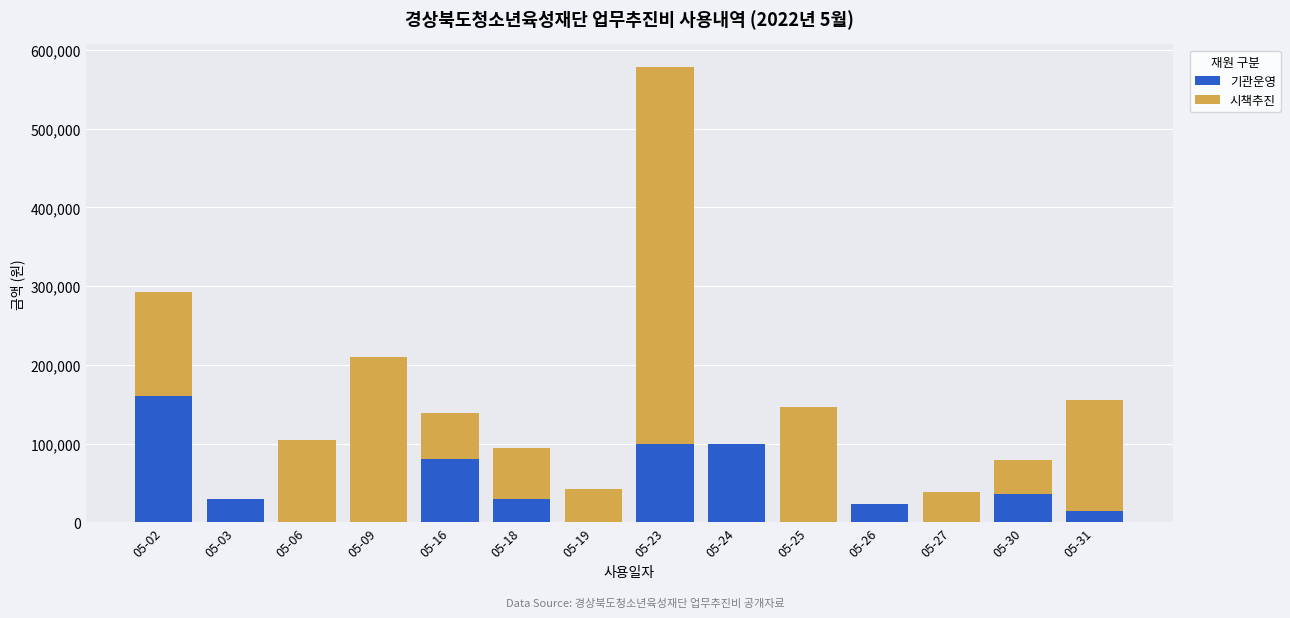

What is the total value across all series at 05-25?

146000